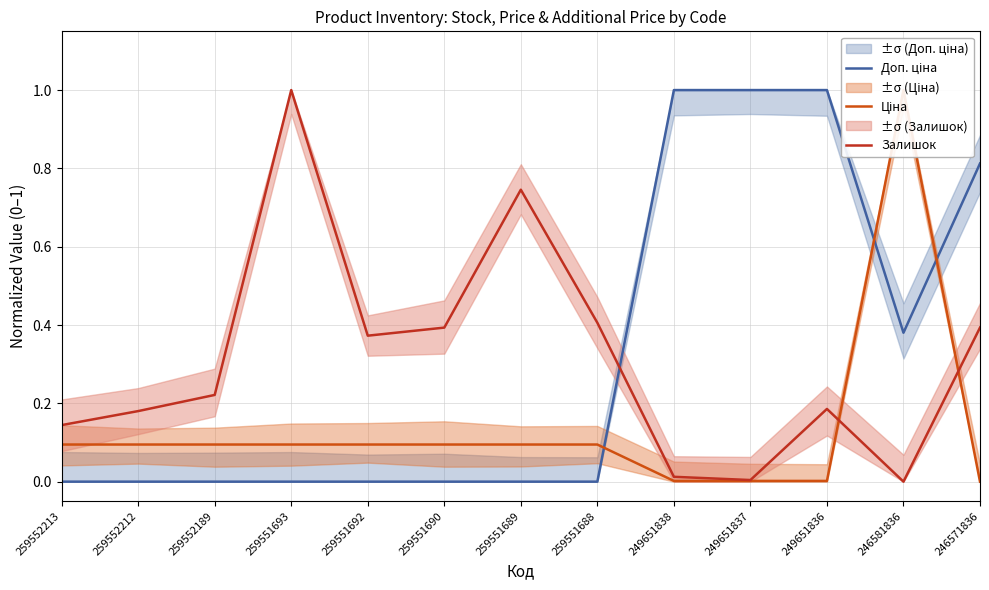

Rank the categories by Доп. ціна value from lowest to highest.

259552213, 259552212, 259552189, 259551693, 259551692, 259551690, 259551689, 259551688, 246581836, 246571836, 249651838, 249651837, 249651836